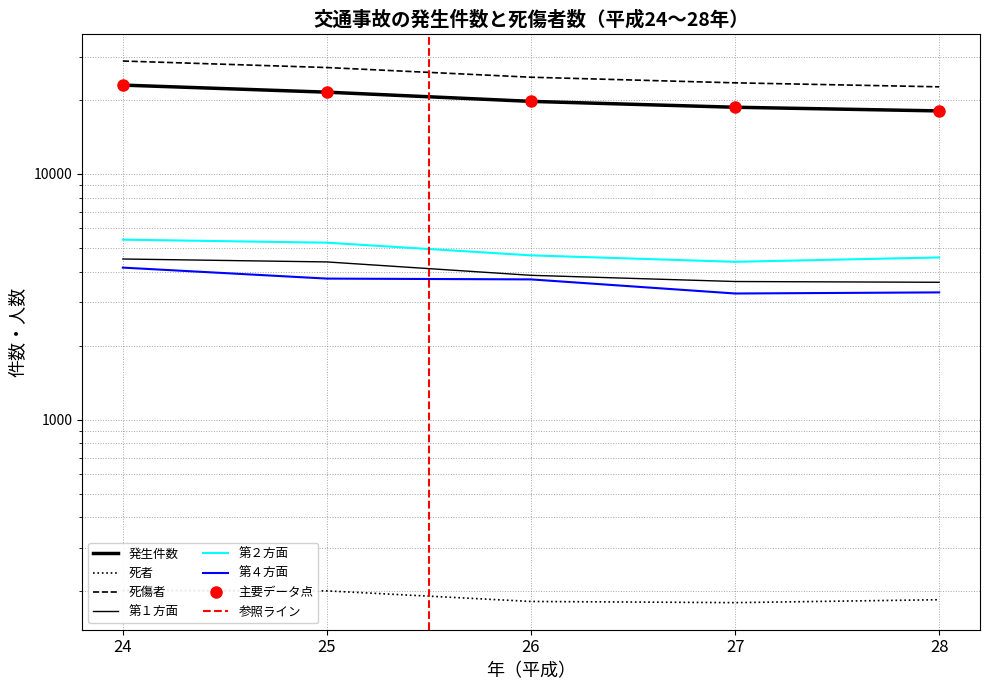

What is the total value across all series at 28?

52266